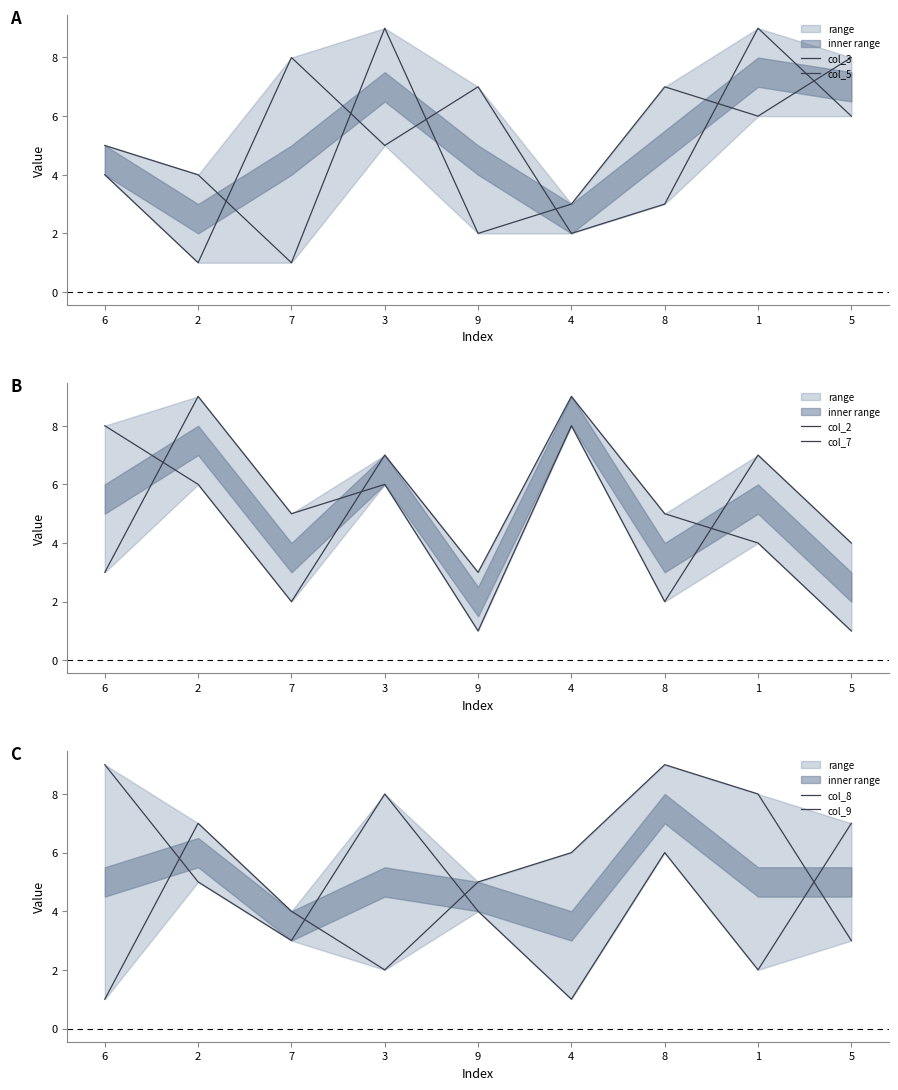

The col_3 series shows 16 at 1. True or false?

False